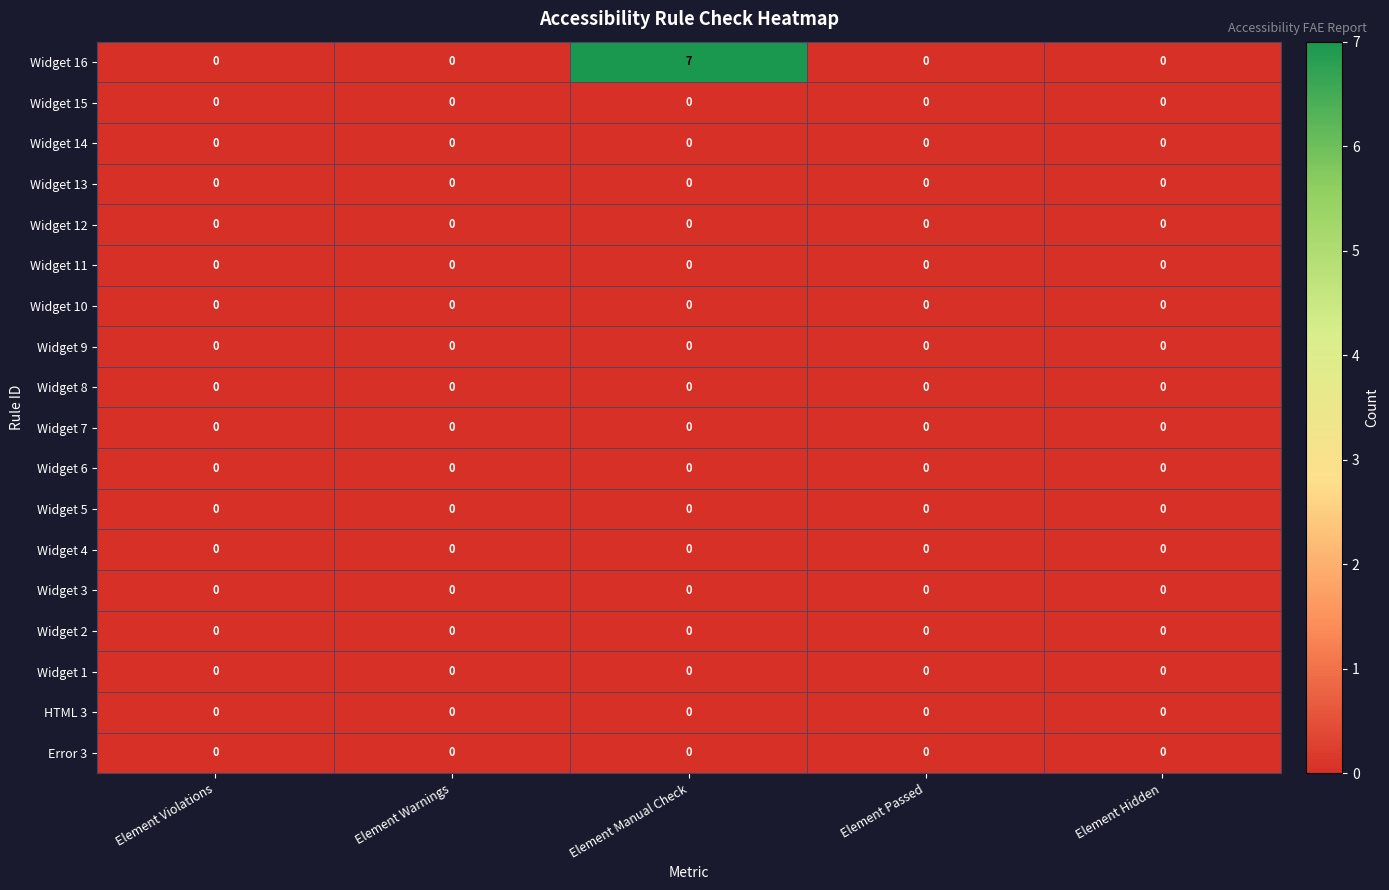

At which category is the sum across all series the highest?

Element Manual Check